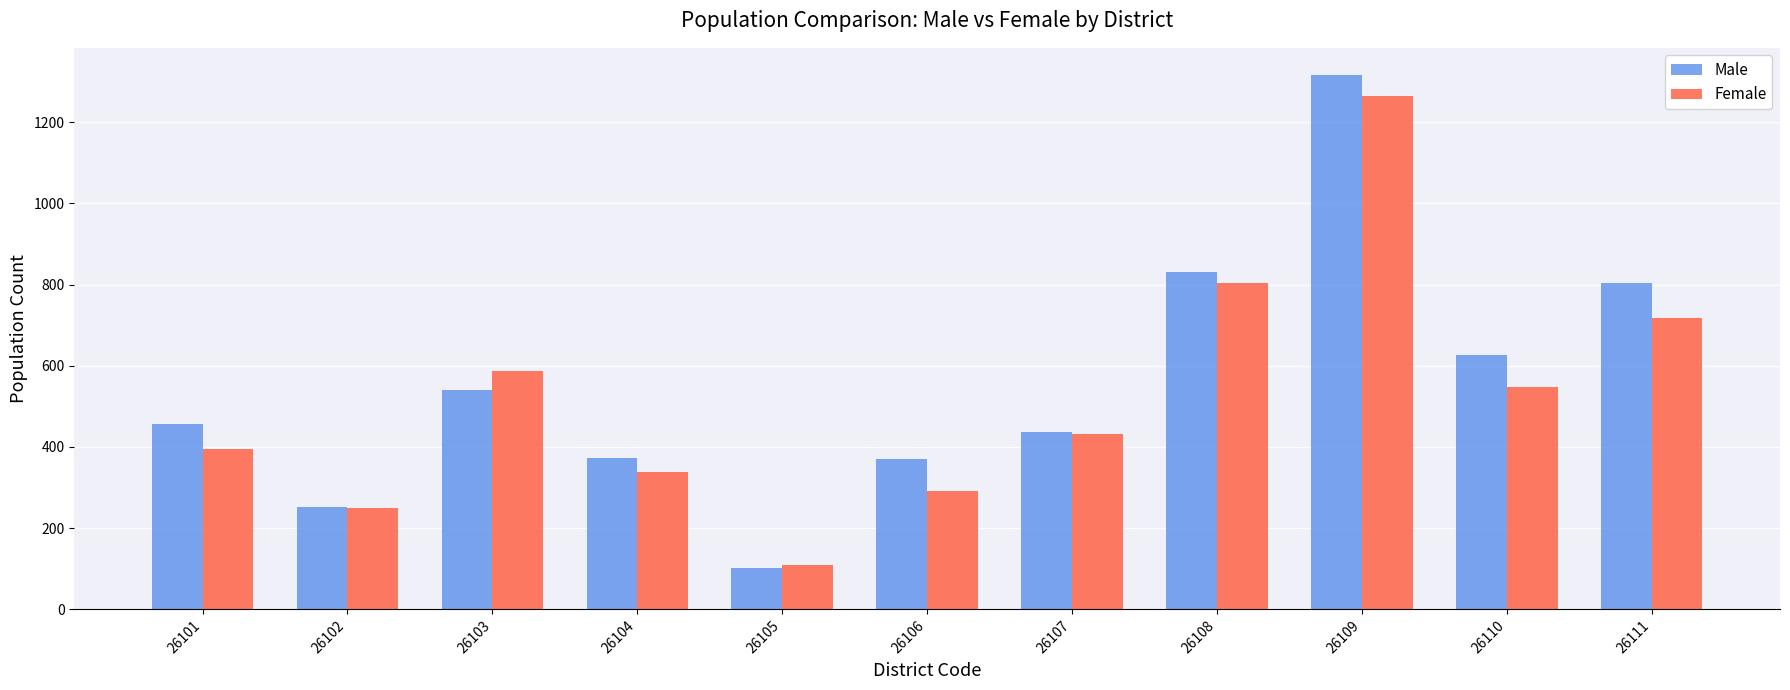

At which label does Female first exceed 431?

26103